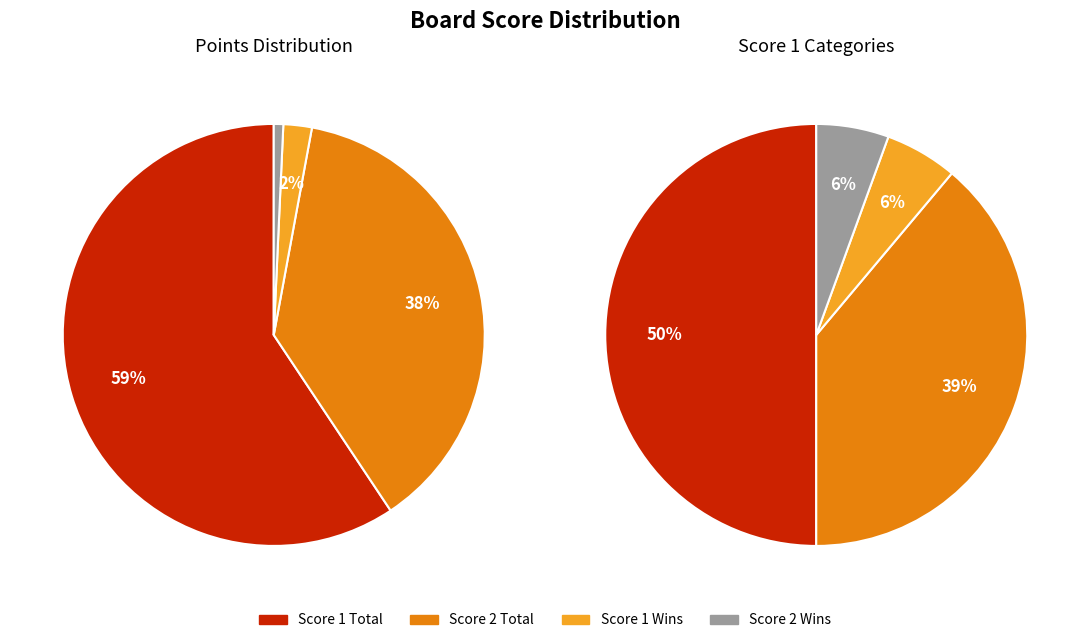

What is the difference between the highest and lowest values at 2?

14